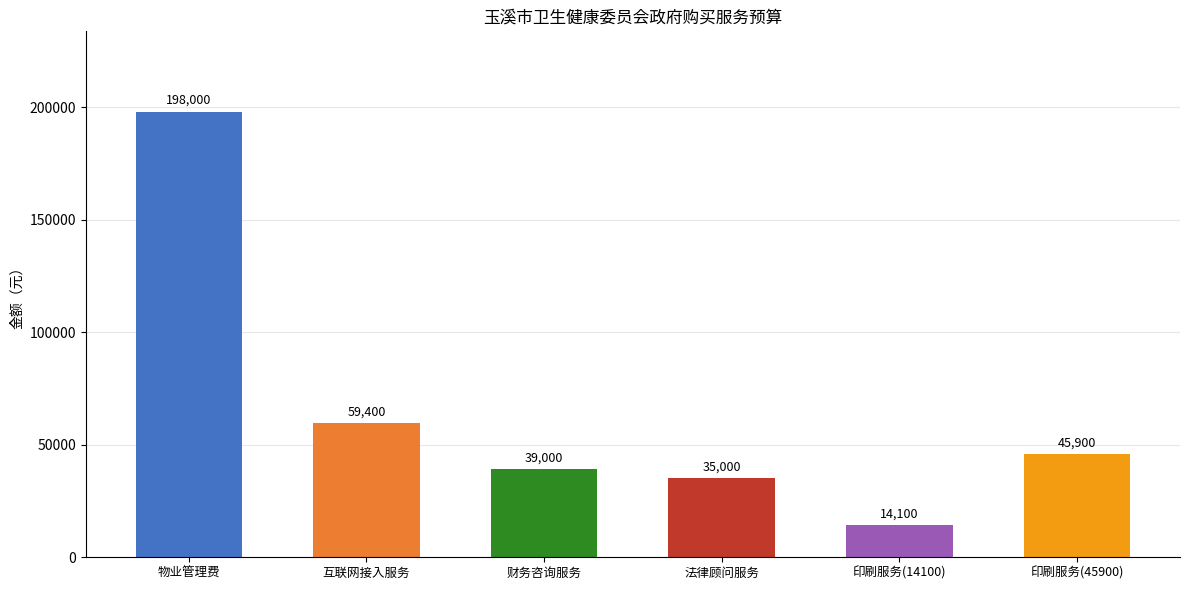

List the labels in order of value, smallest first.

印刷服务(14100), 法律顾问服务, 财务咨询服务, 印刷服务(45900), 互联网接入服务, 物业管理费